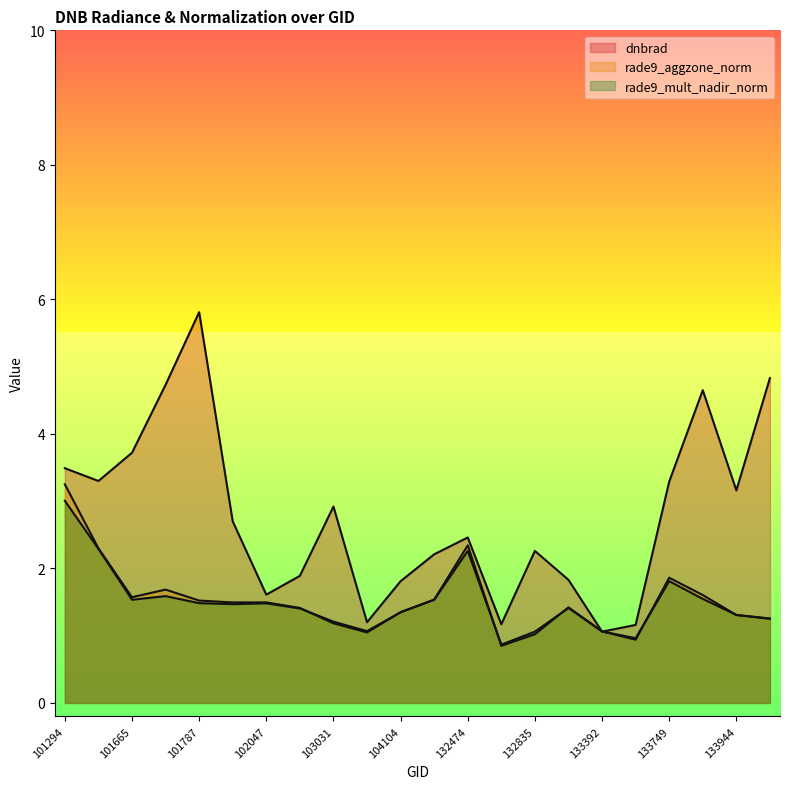

Is it true that rade9_aggzone_norm equals 1.5 at 102047?

True